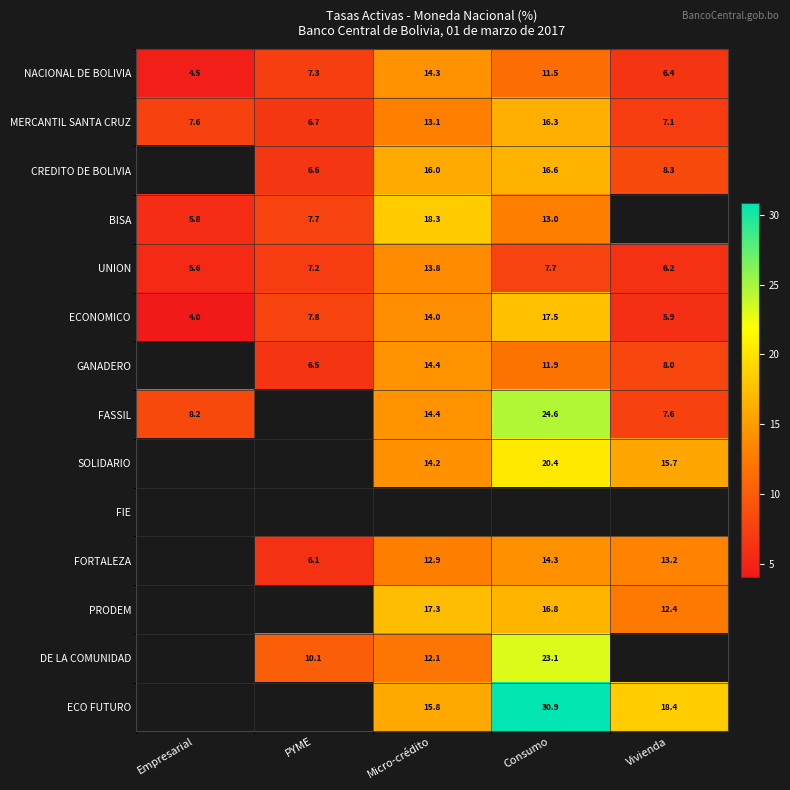

At which label does ECONOMICO first exceed 7?

PYME